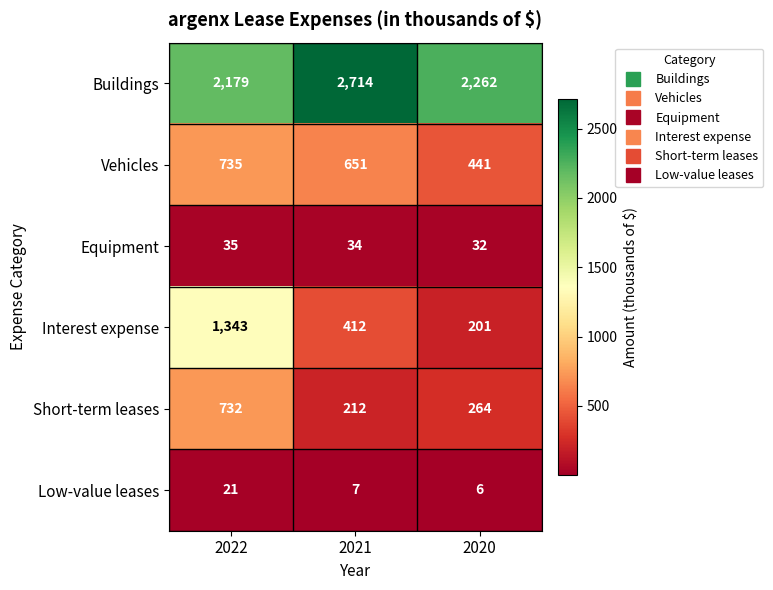

At which label is Short-term leases closest to 472?

2020